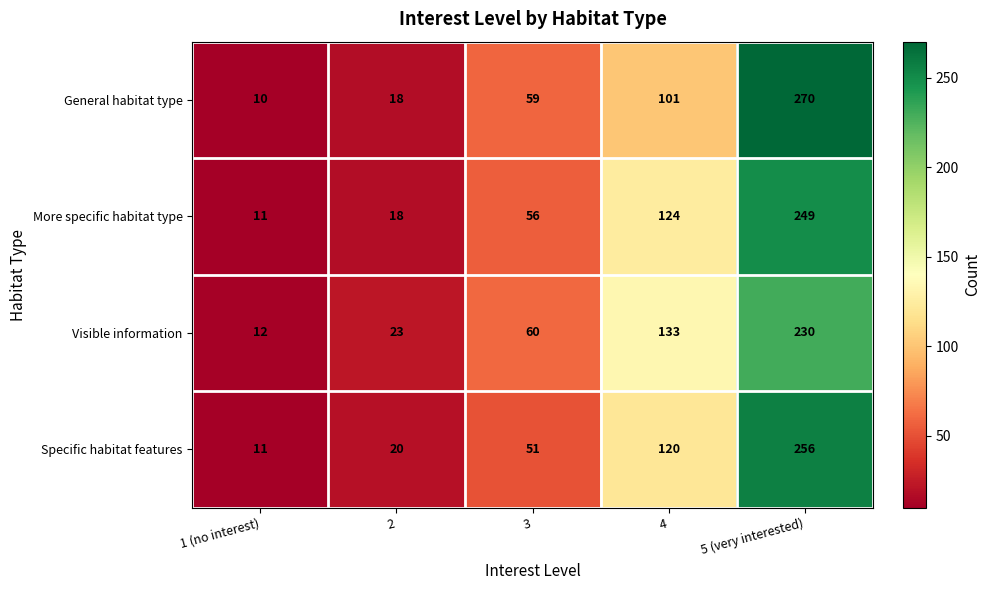

The value of General habitat type at 1 (no interest) is 4. True or false?

False